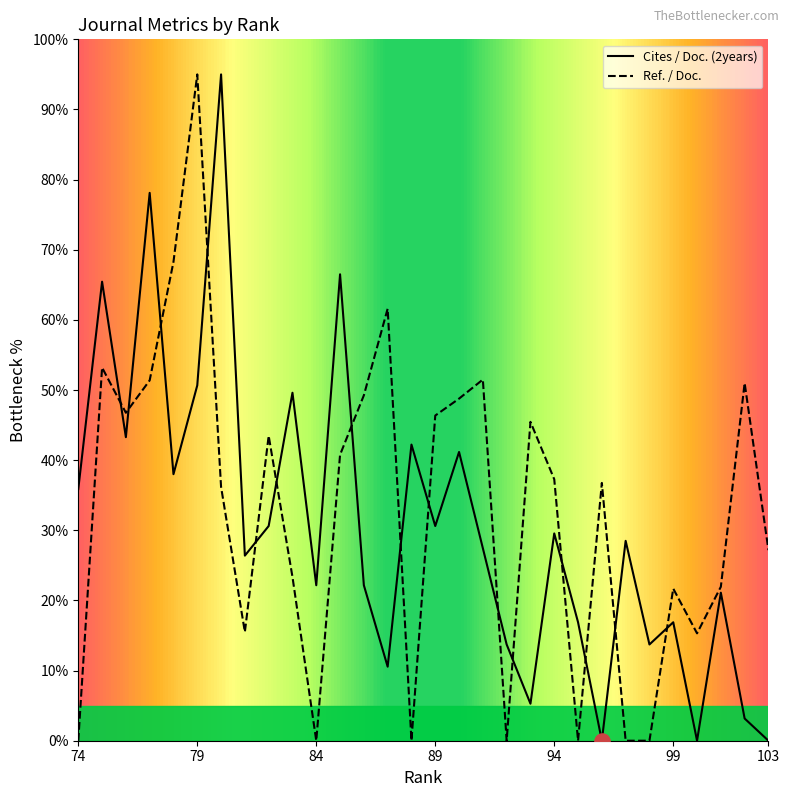

What is the highest value of the Ref. / Doc. series?

95.0